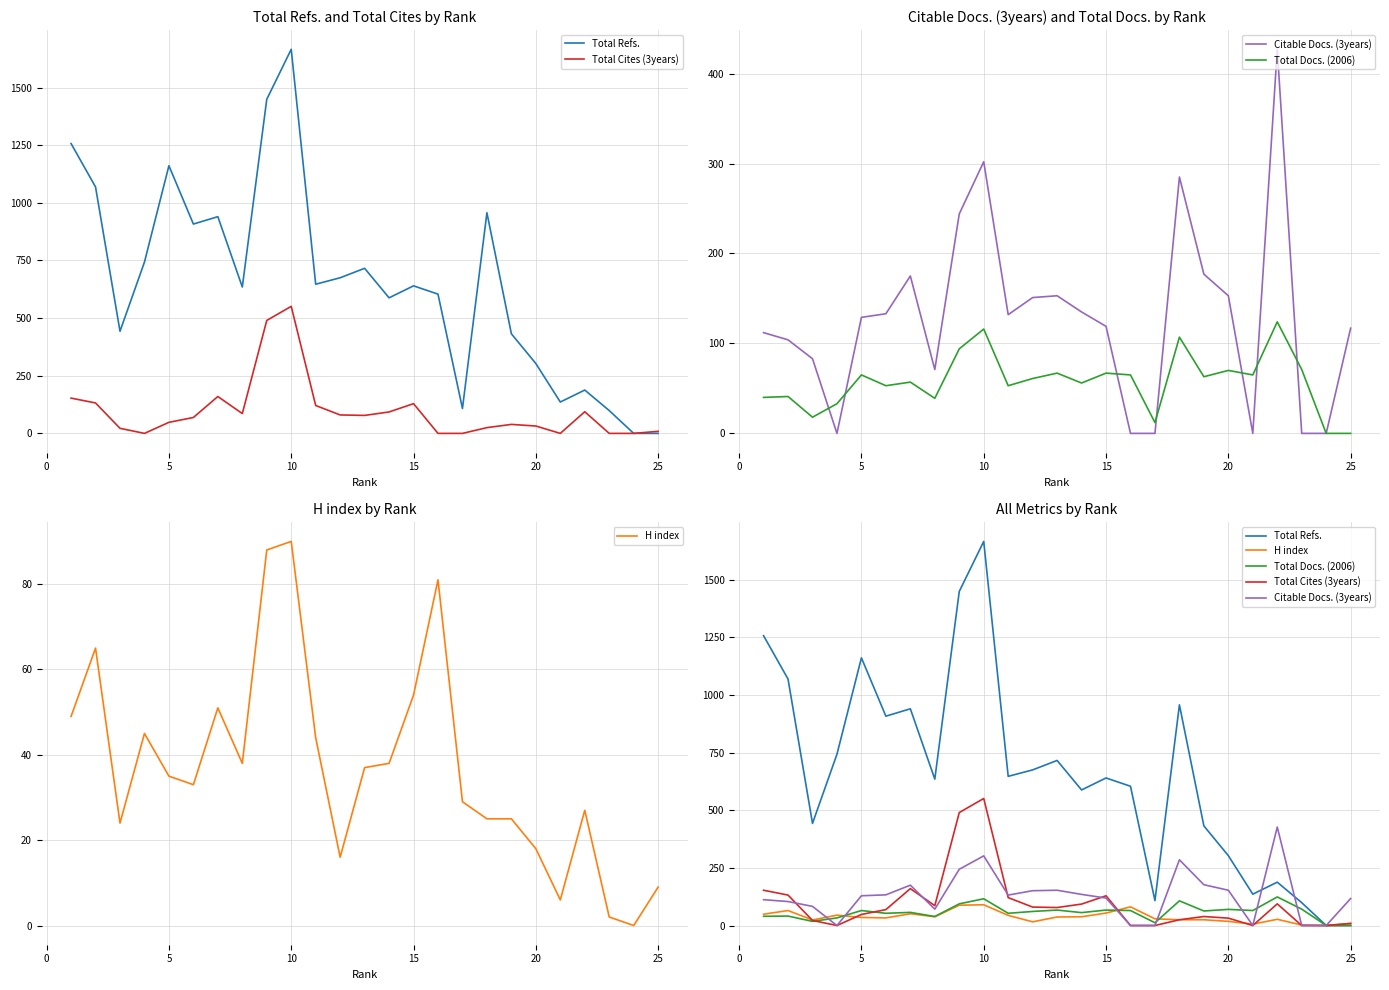

In Total Refs., how many points are lower than both neighbors (excluding endpoints)?

7